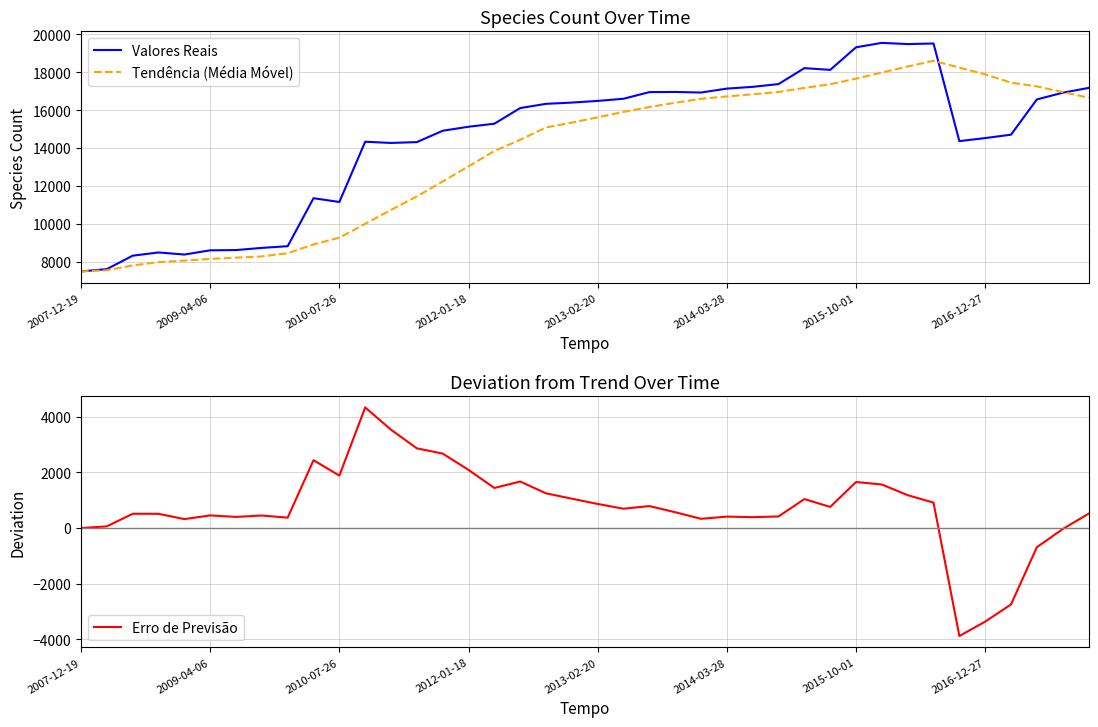

What is the minimum value for Erro de Previsão?

-3880.2